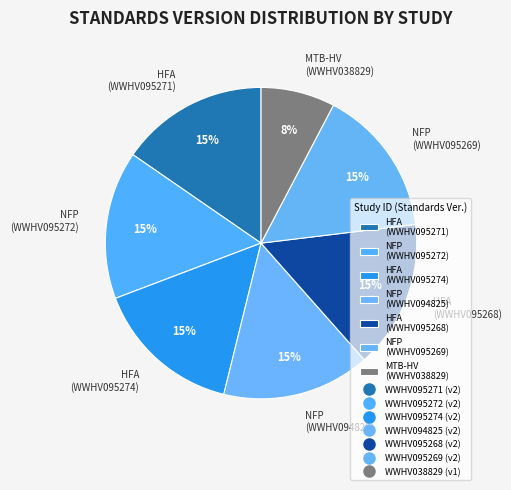

Is the sum of NFP (WWHV094825) and NFP (WWHV095272) greater than half?

No